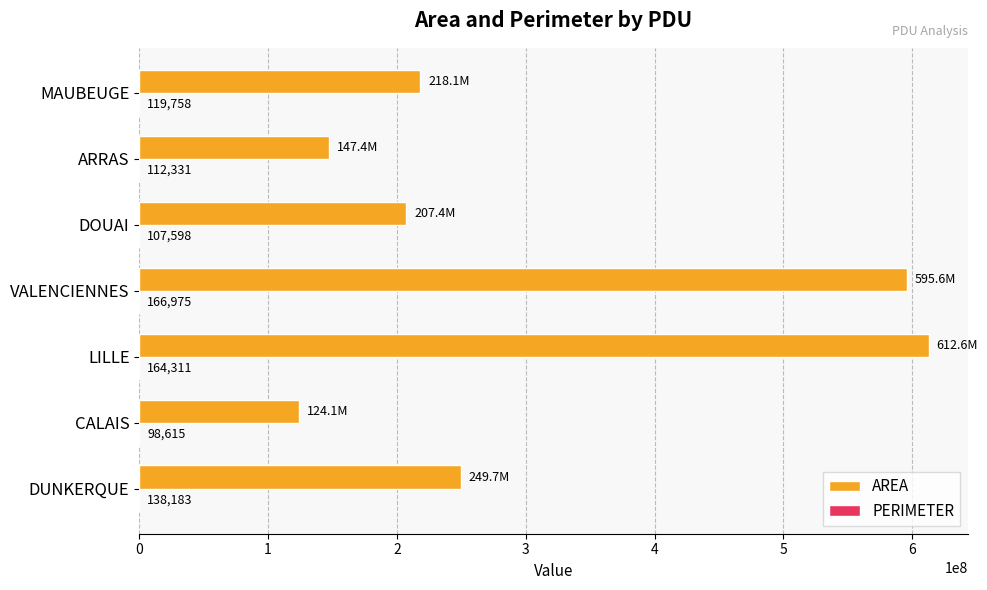

At which category is the sum across all series the highest?

LILLE